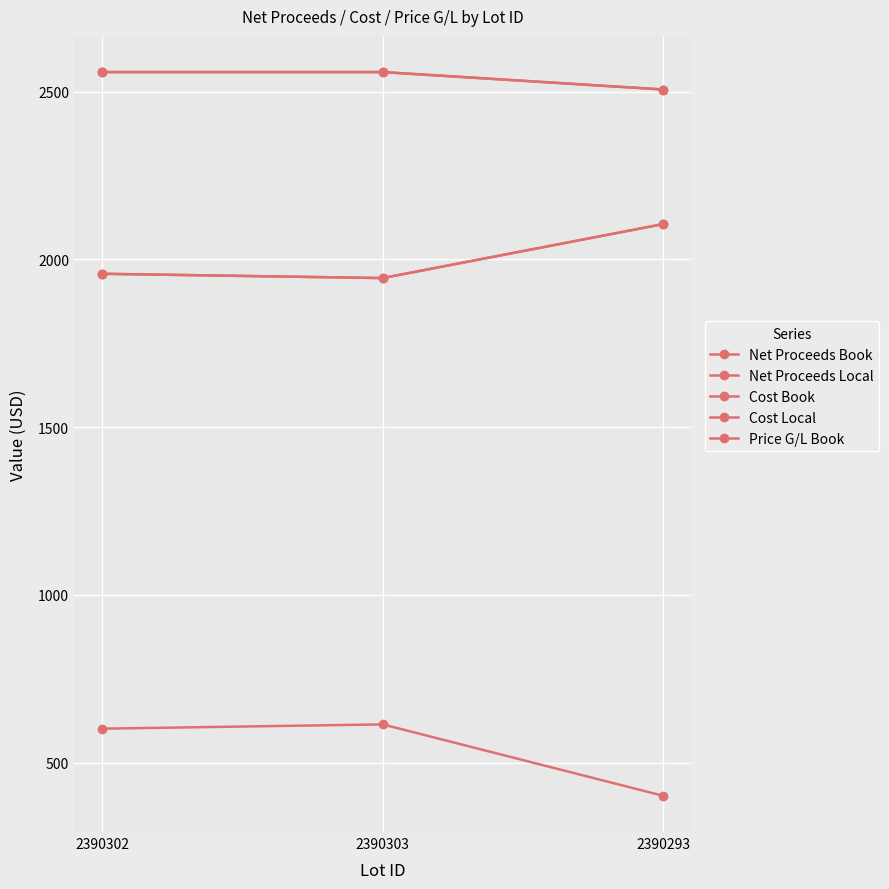

At which category is the sum across all series the highest?

2390302